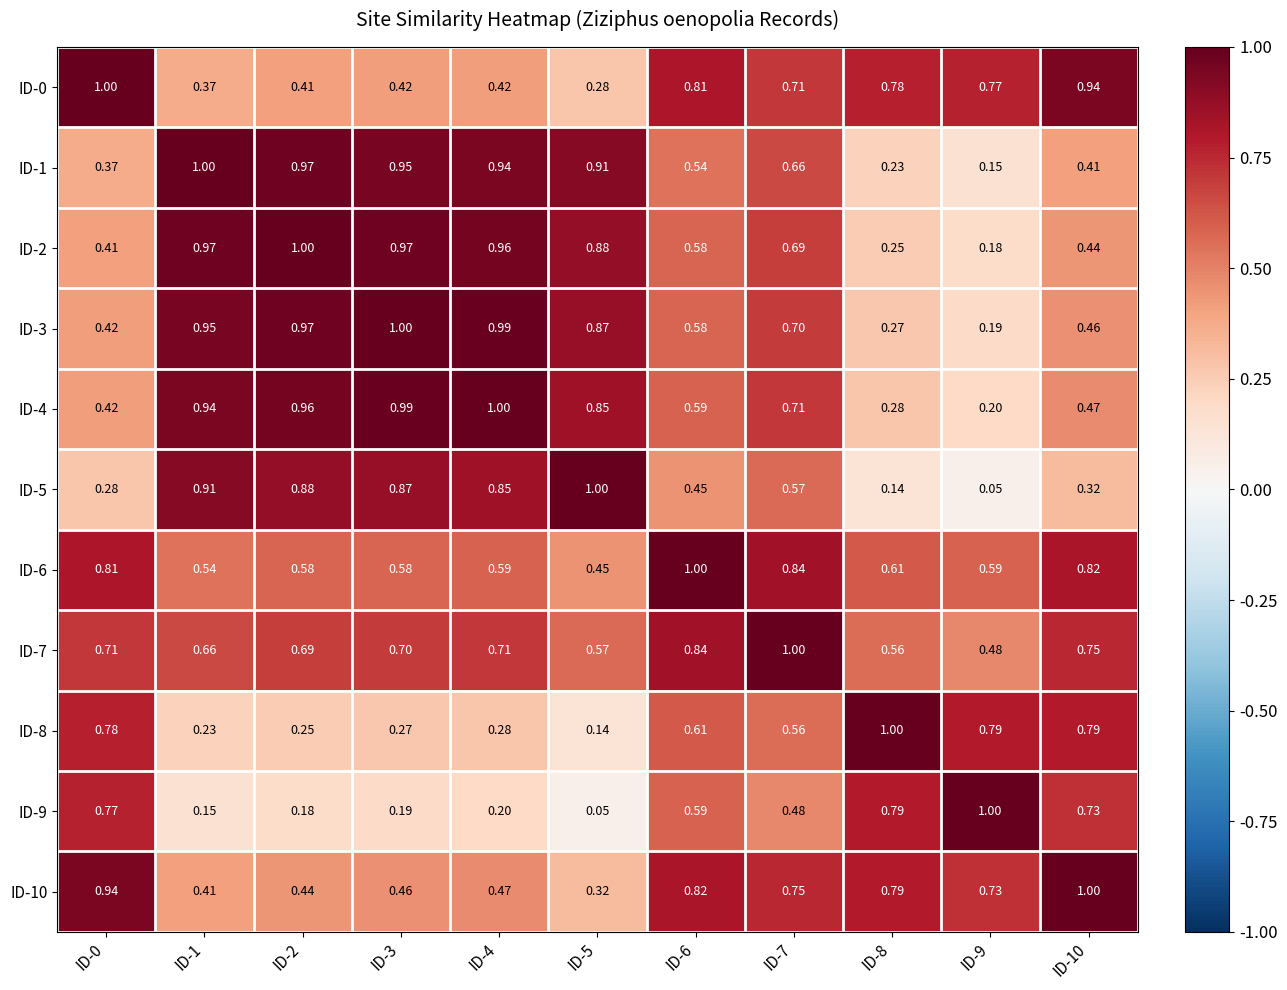

Is the value of ID-2 at ID-1 greater than the value of ID-7 at ID-5?

Yes